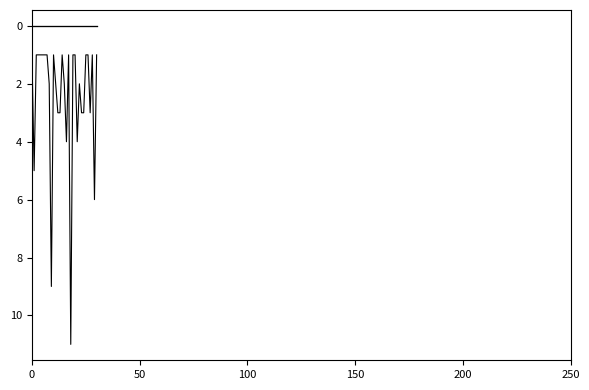

What is the label of the 1st point from the right?

30